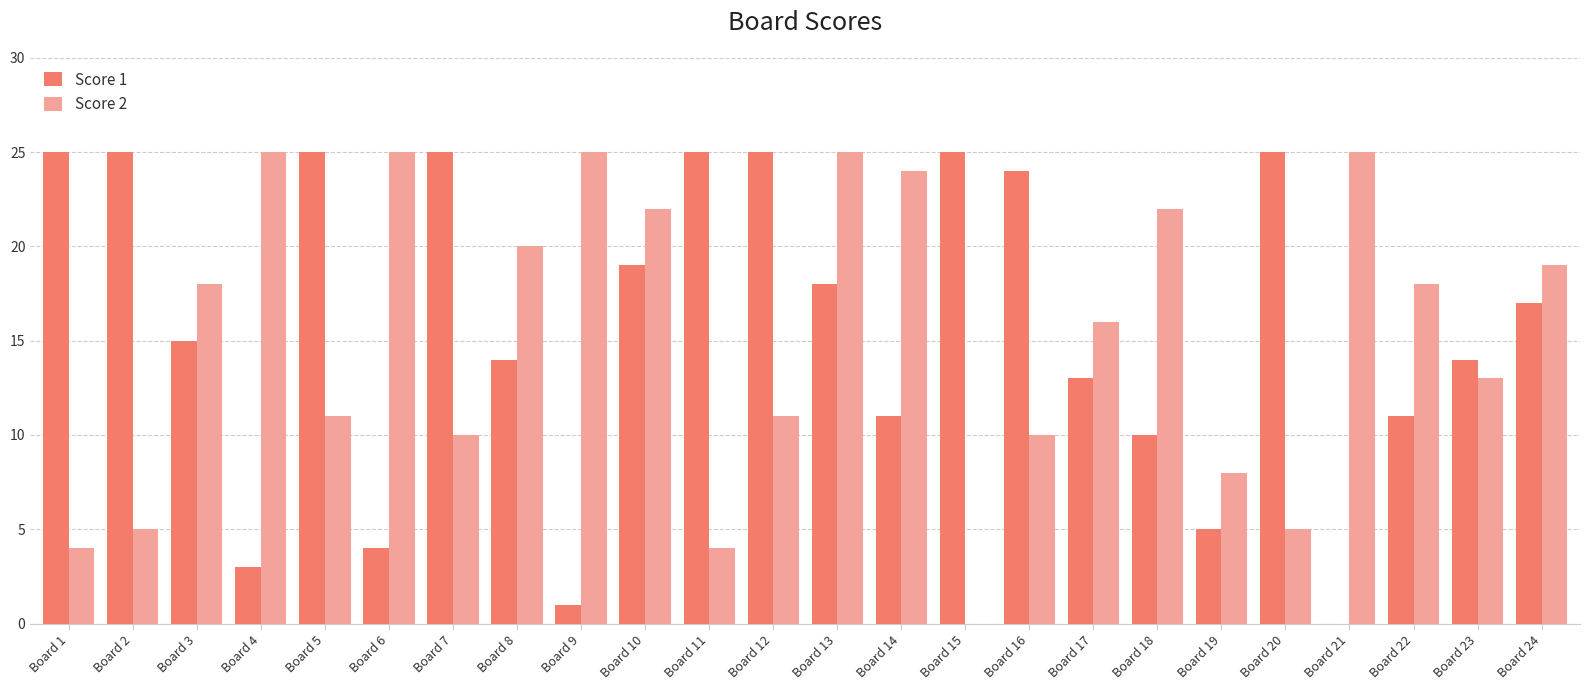

What is the greatest value displayed?

25